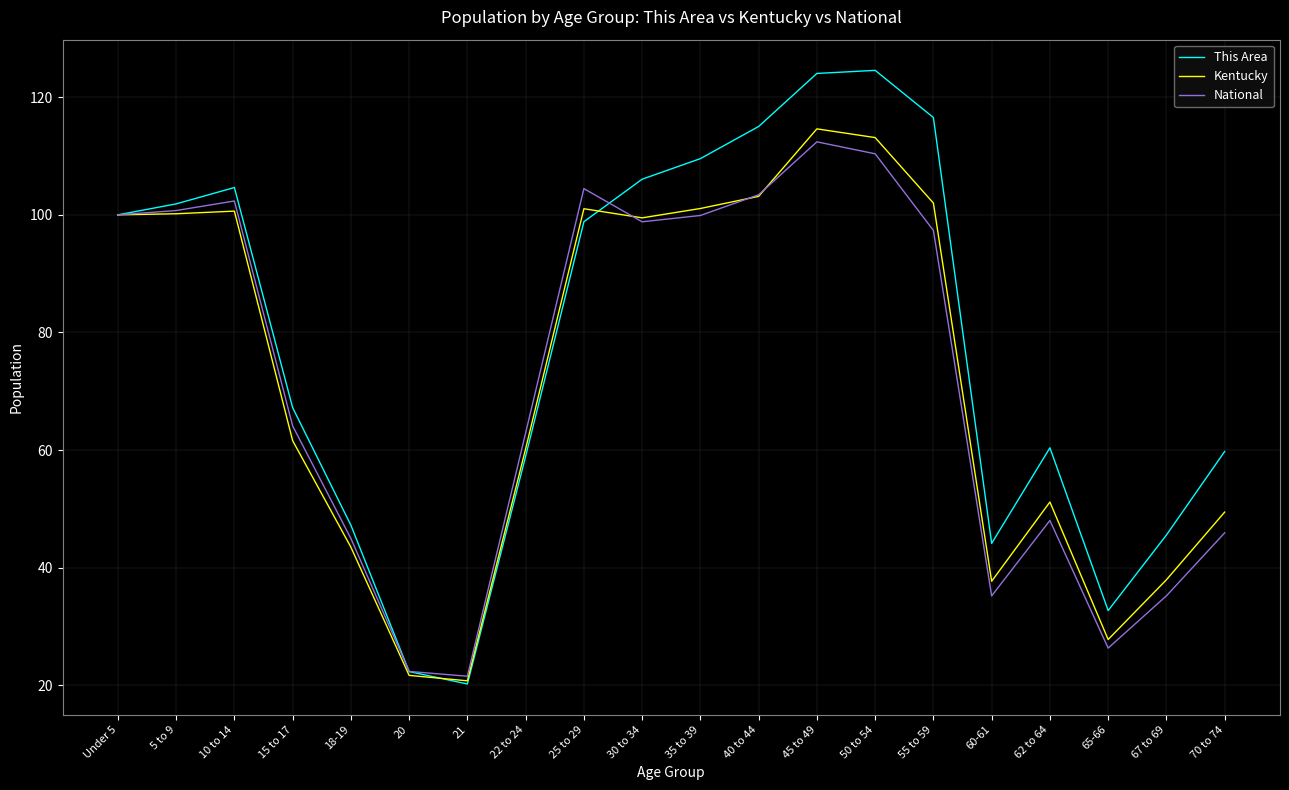

At how many categories does at least one series exceed 43?

17